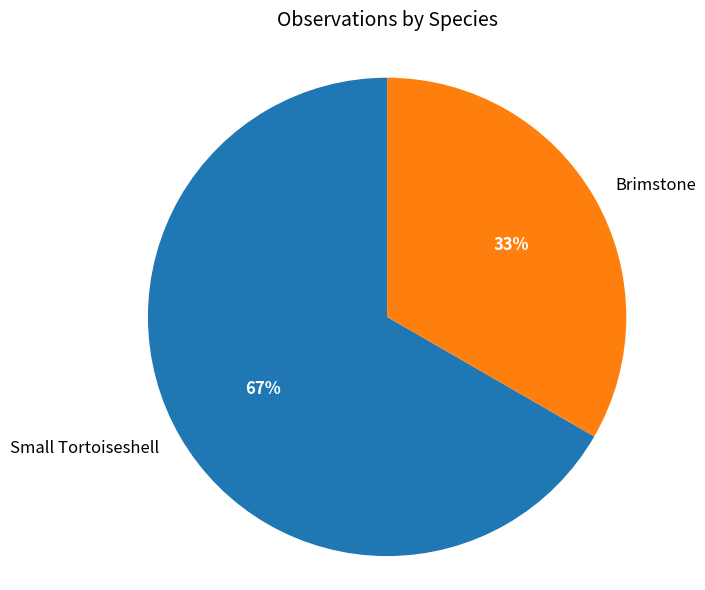

What is the majority slice?

Small Tortoiseshell